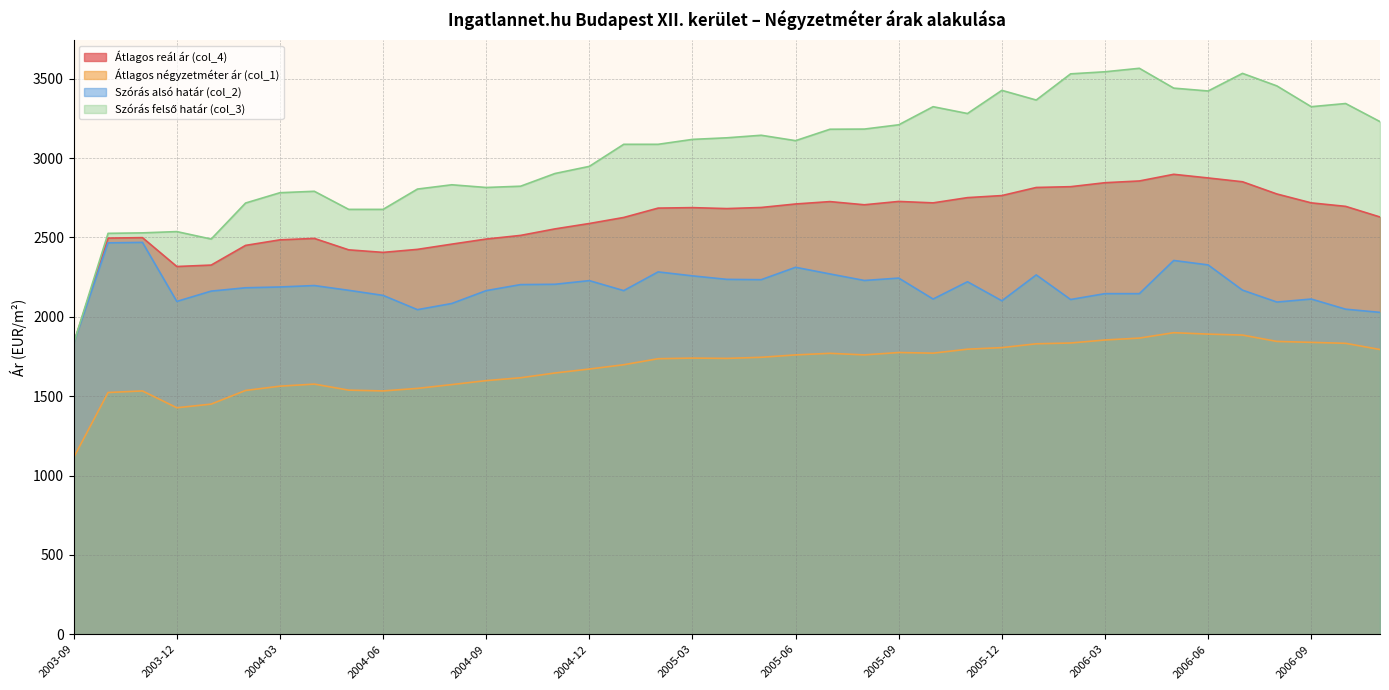

The value of Átlagos négyzetméter ár (col_1) at 2005-08 is 2755. True or false?

False